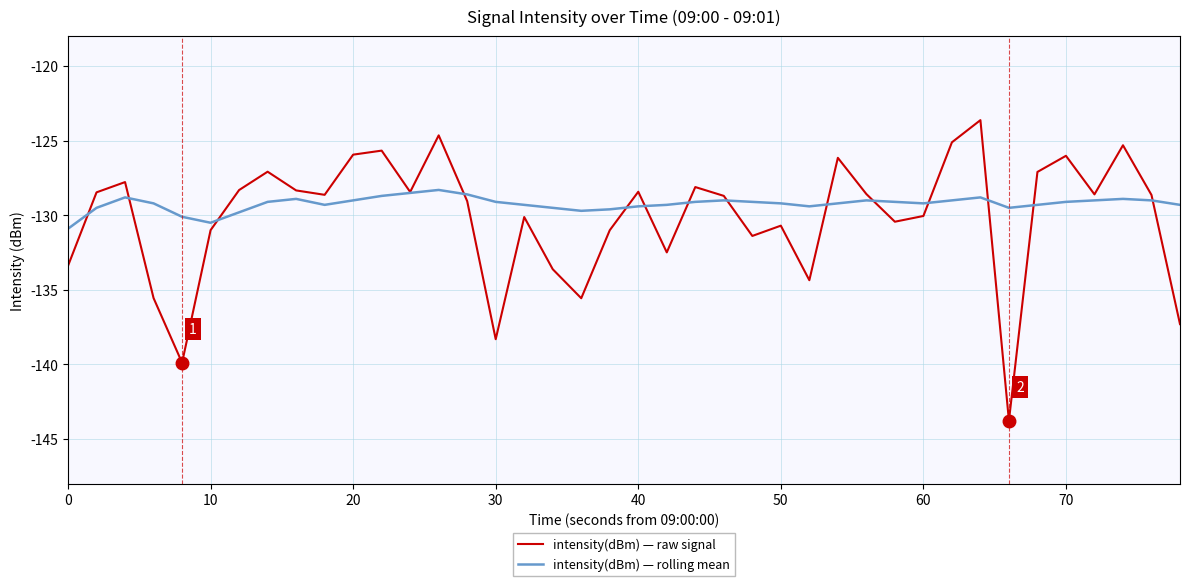

What is the maximum value for intensity(dBm) — raw signal?

-123.6